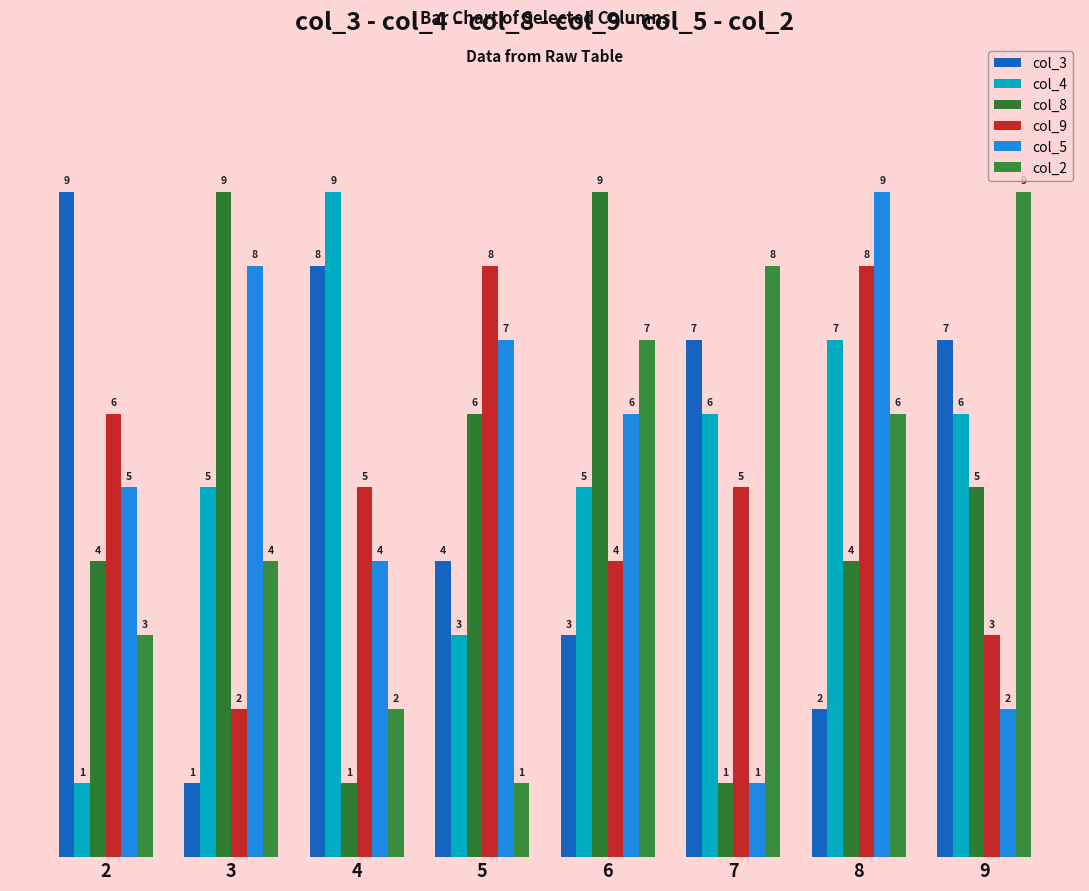

How many col_5 values are between 4 and 8?

5